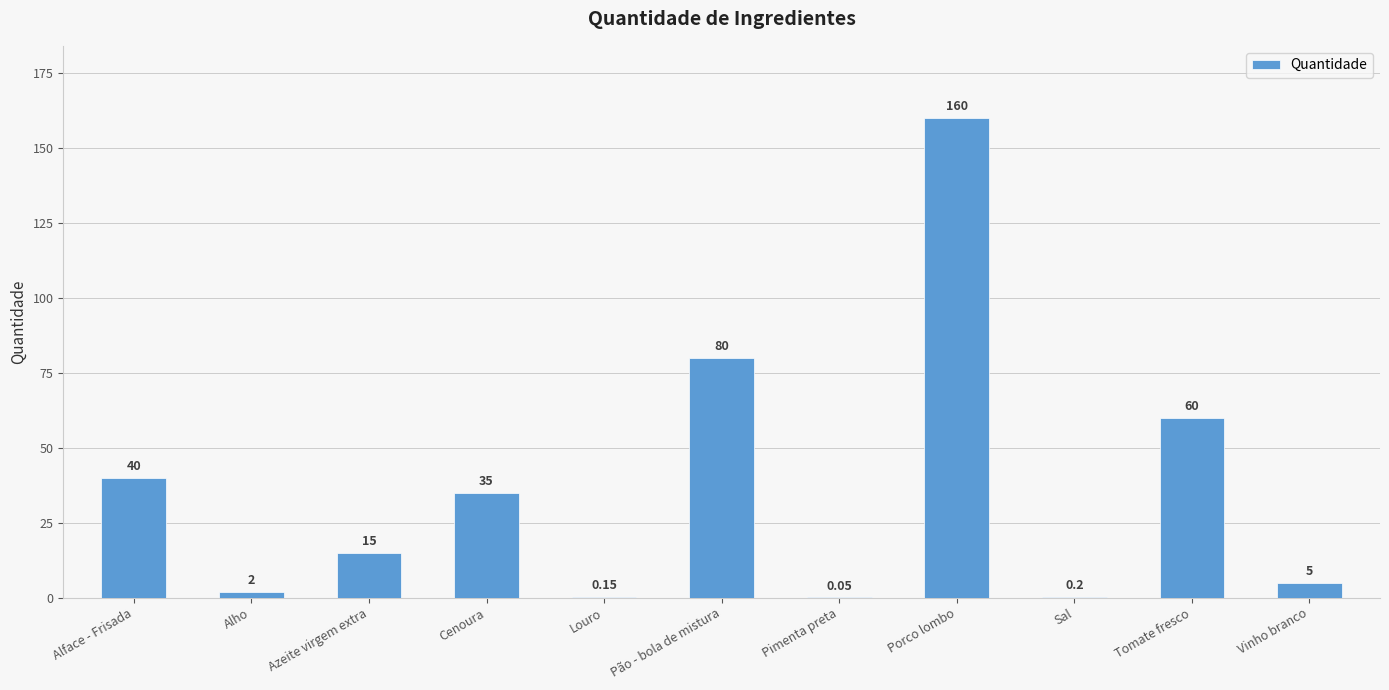

At which category does the chart reach its peak across all series?

Porco lombo